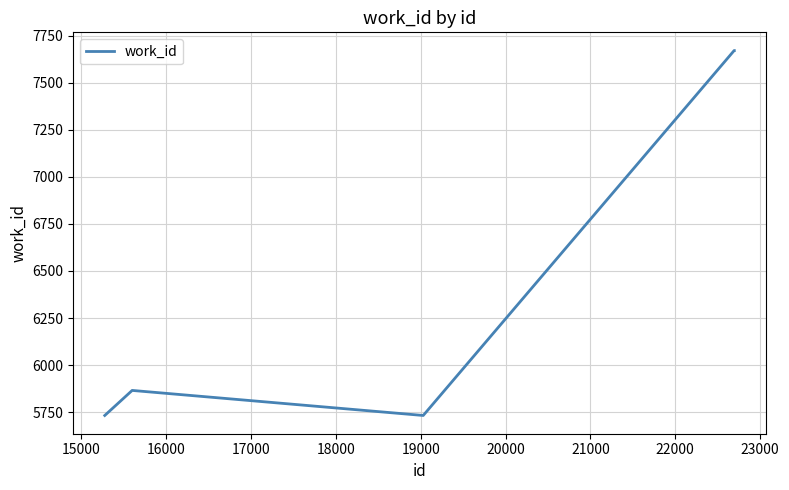

What is the difference between the maximum and minimum values?

1937